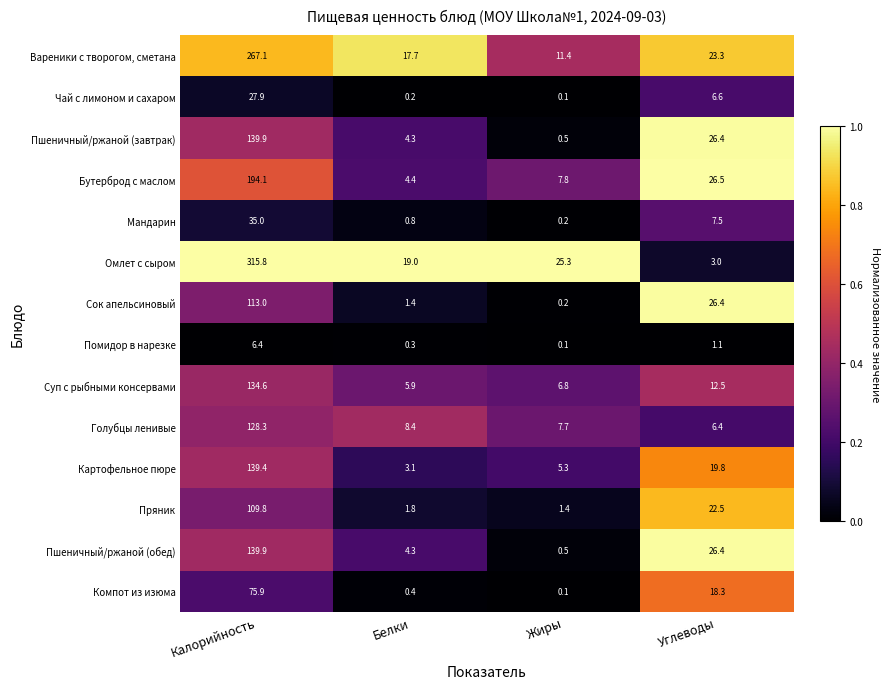

What is the sum of all Пряник values?

135.5